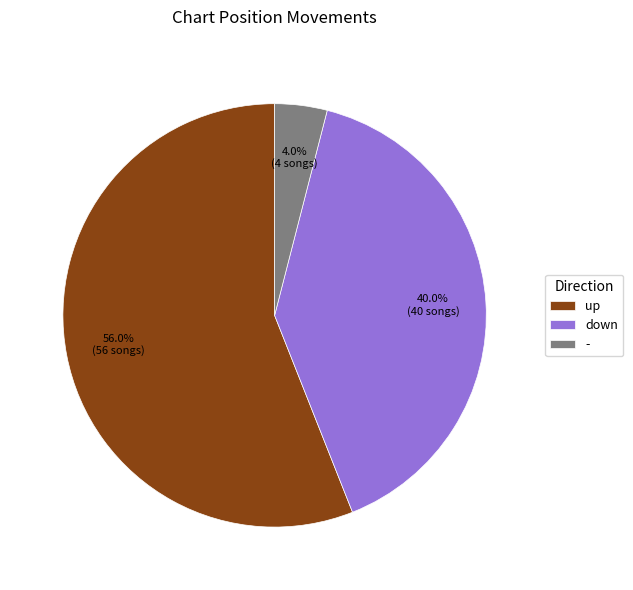

To the nearest percent, what is the combined percentage of up and -?

60%